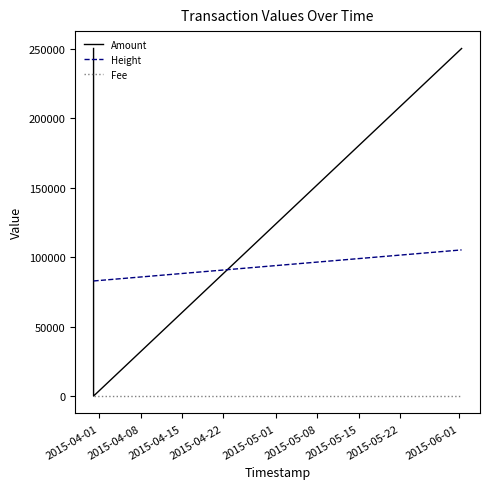

What is the minimum value for Height?

82781